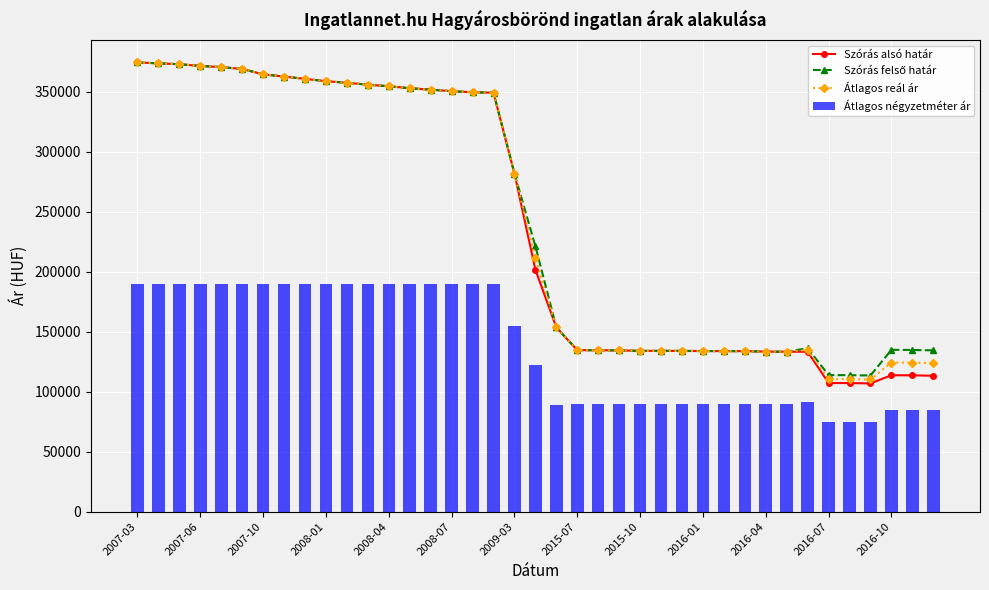

At how many categories does at least one series exceed 266636?

19